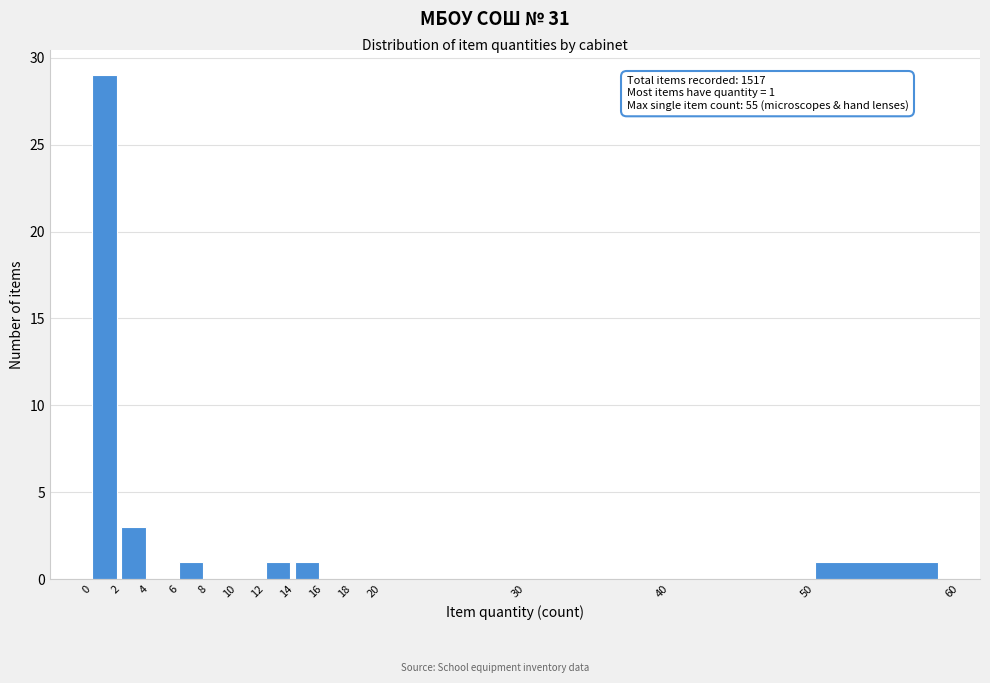

Which range on the x-axis has the tallest bar?

0 to 2